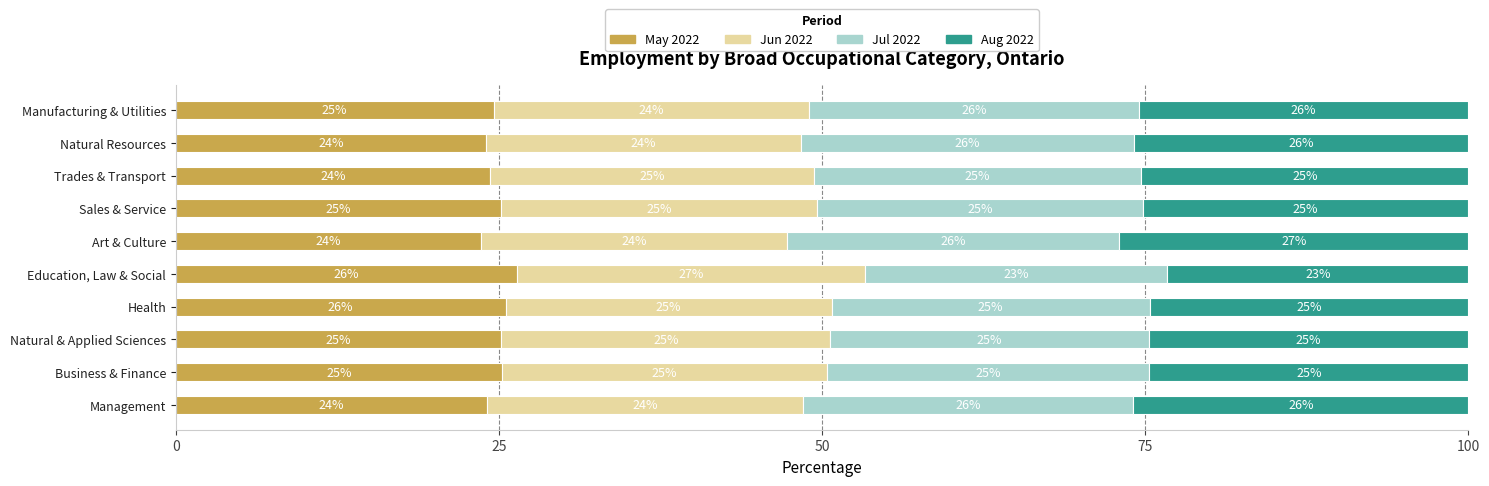

The value of May 2022 at Art & Culture is 23.6. True or false?

True